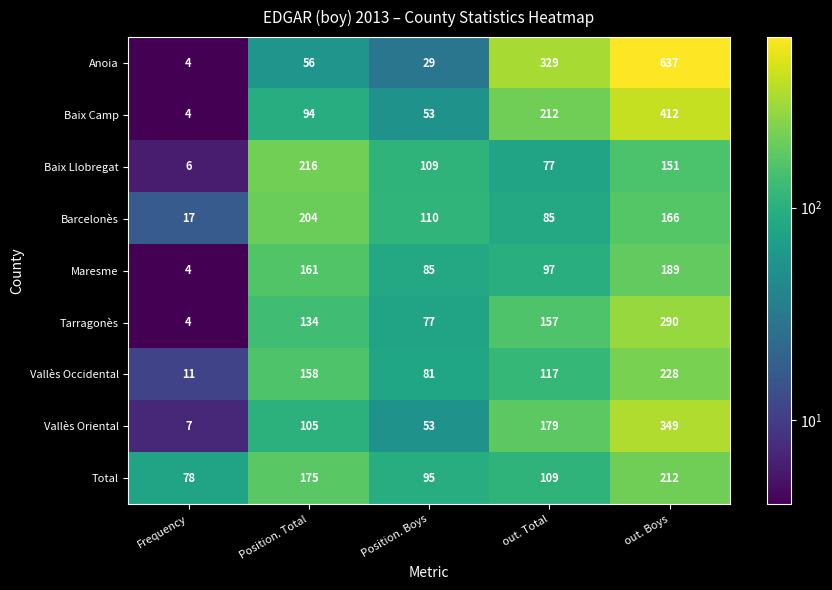

At how many categories does at least one series exceed 157?

3